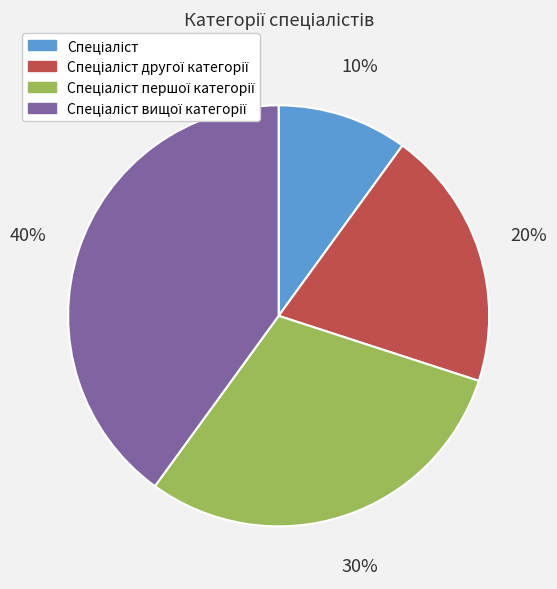

Does any single category account for the majority?

No